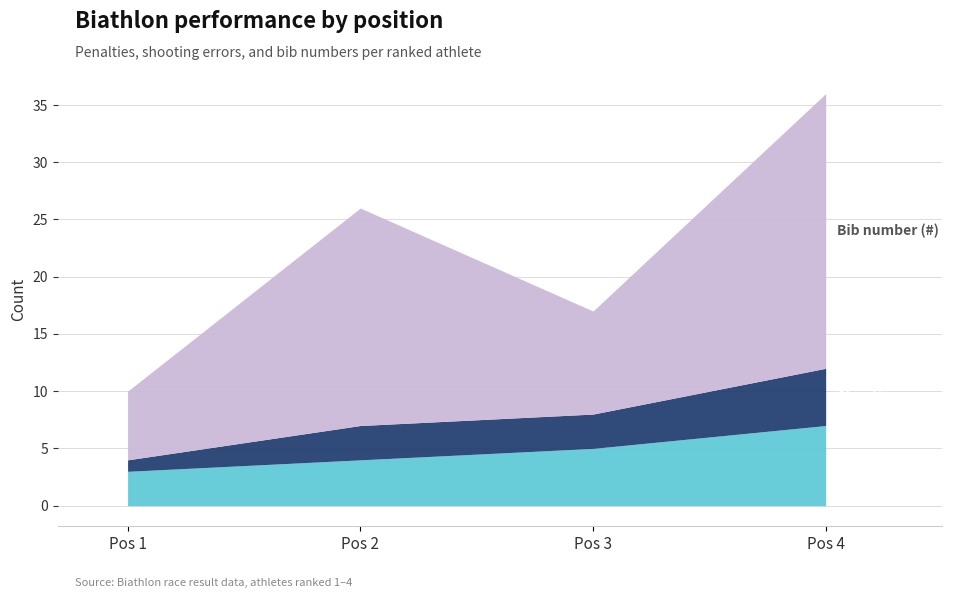

Rank the series by their average value, from highest to lowest.

Bib number (#), Penalties (T), Shooting errors (S)